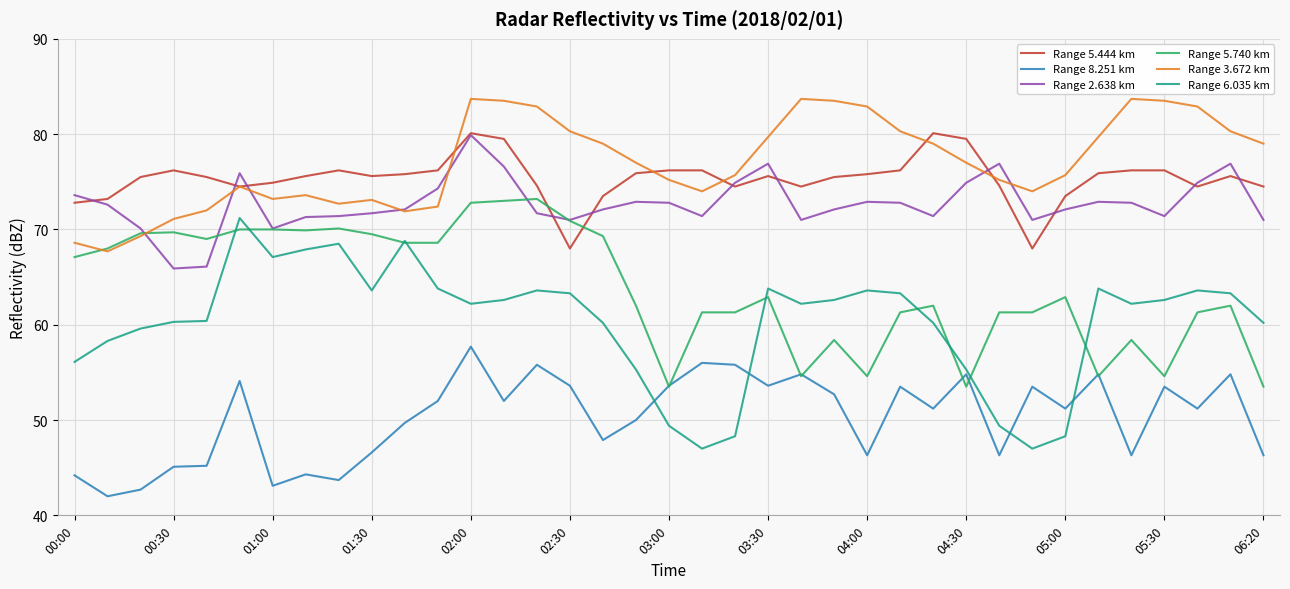

Which series has the widest spread of values?

Range 6.035 km